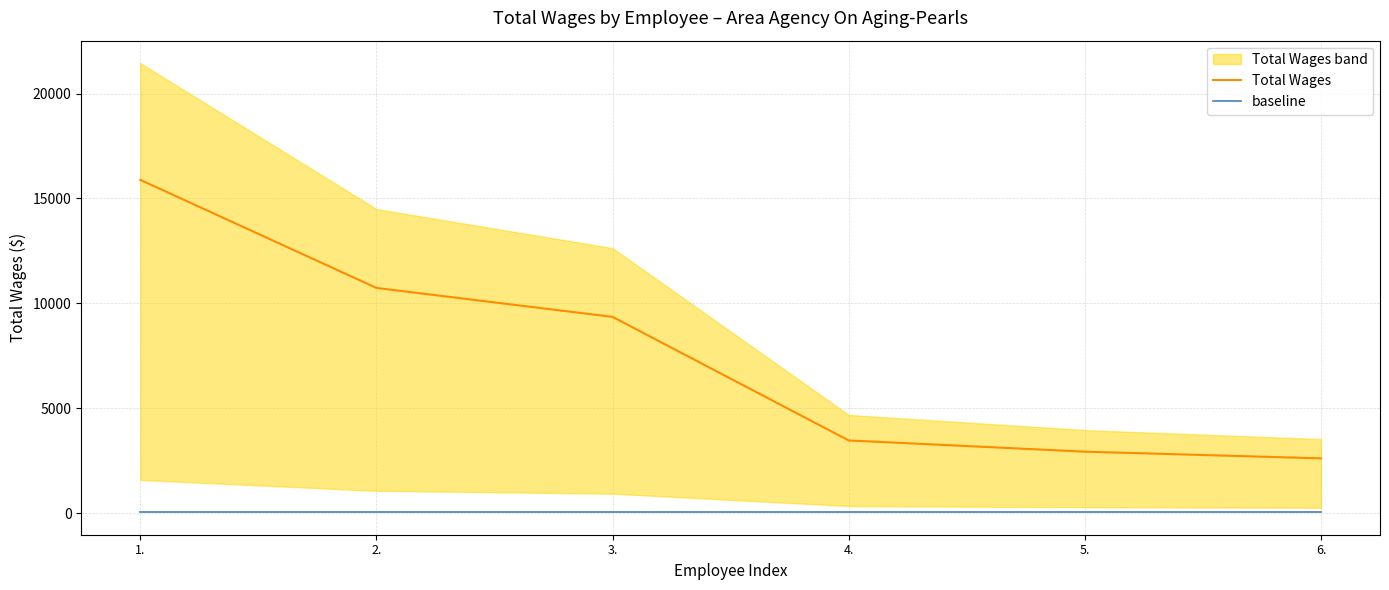

At how many categories does at least one series exceed 7234?

3